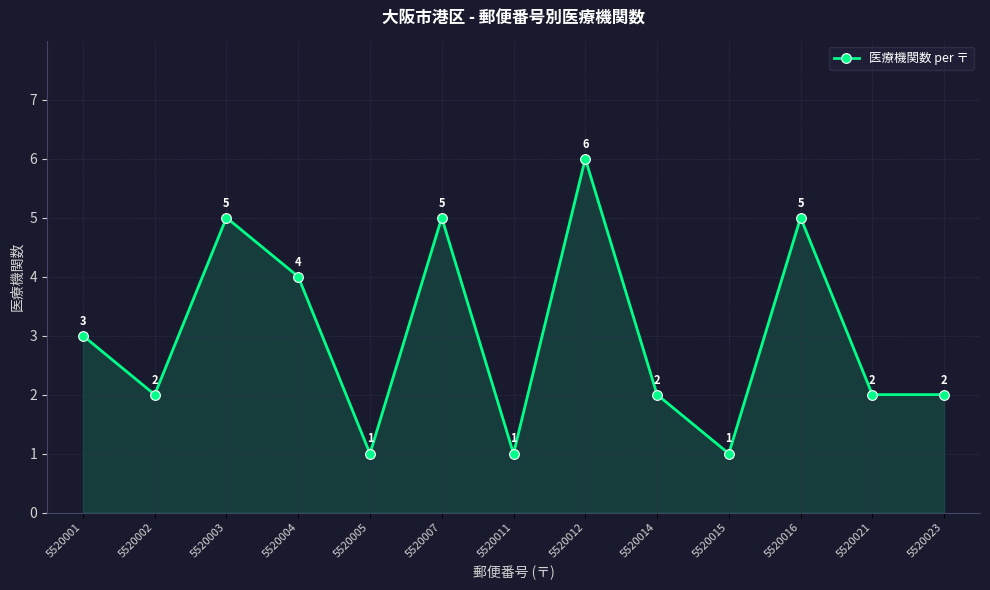

What is the difference between the maximum and minimum values?

5